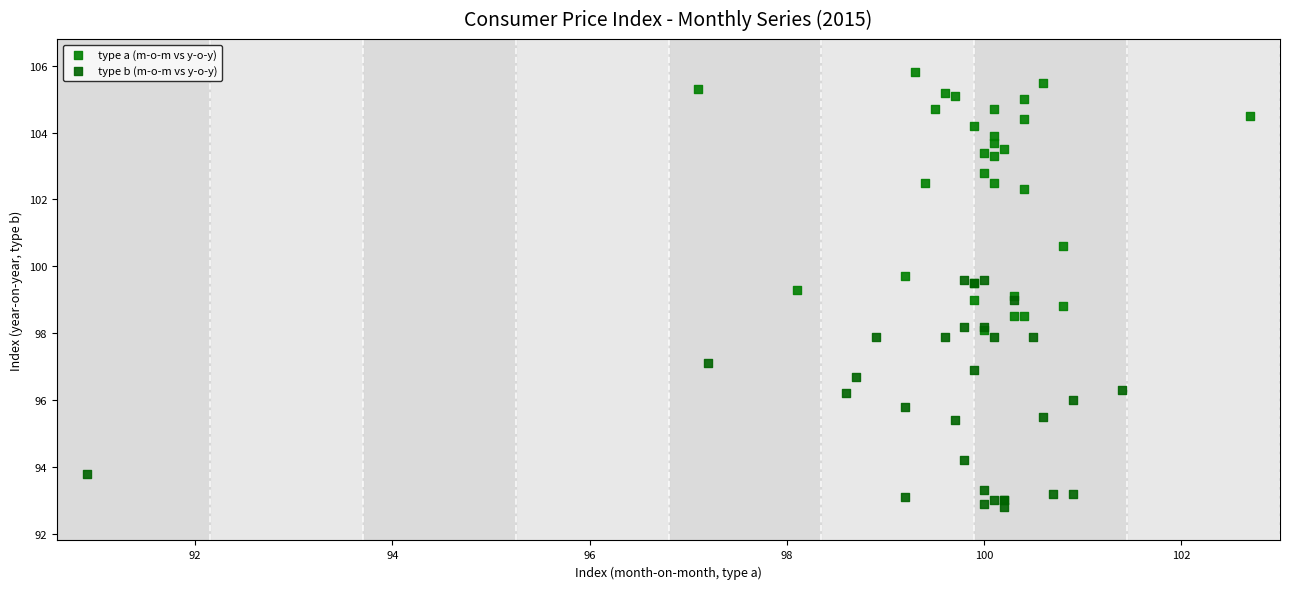

What are all the series names shown in the legend?

type a (m-o-m vs y-o-y), type b (m-o-m vs y-o-y)